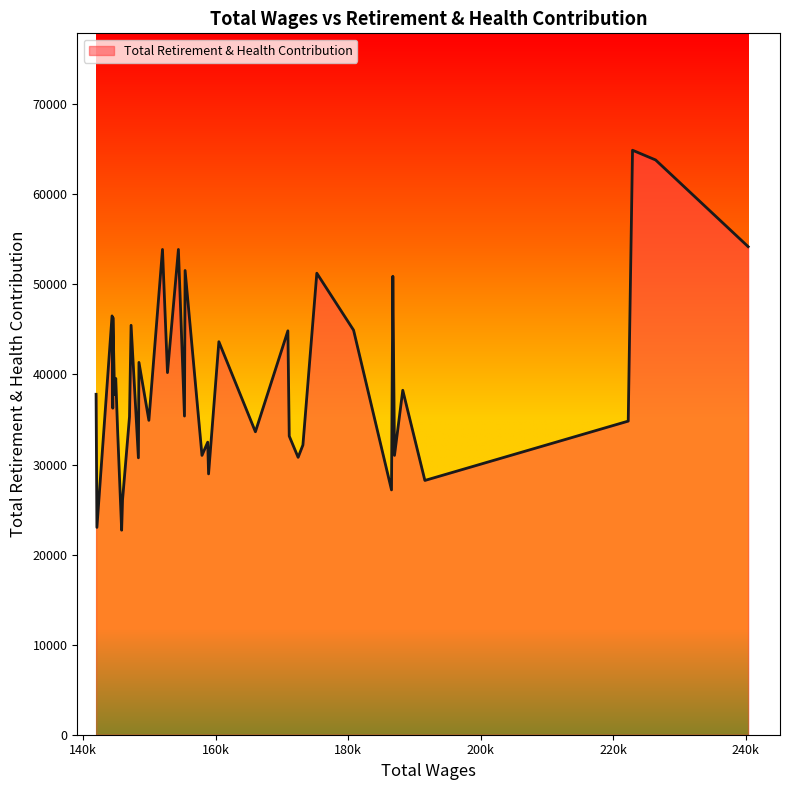

What is the greatest value displayed?

64894